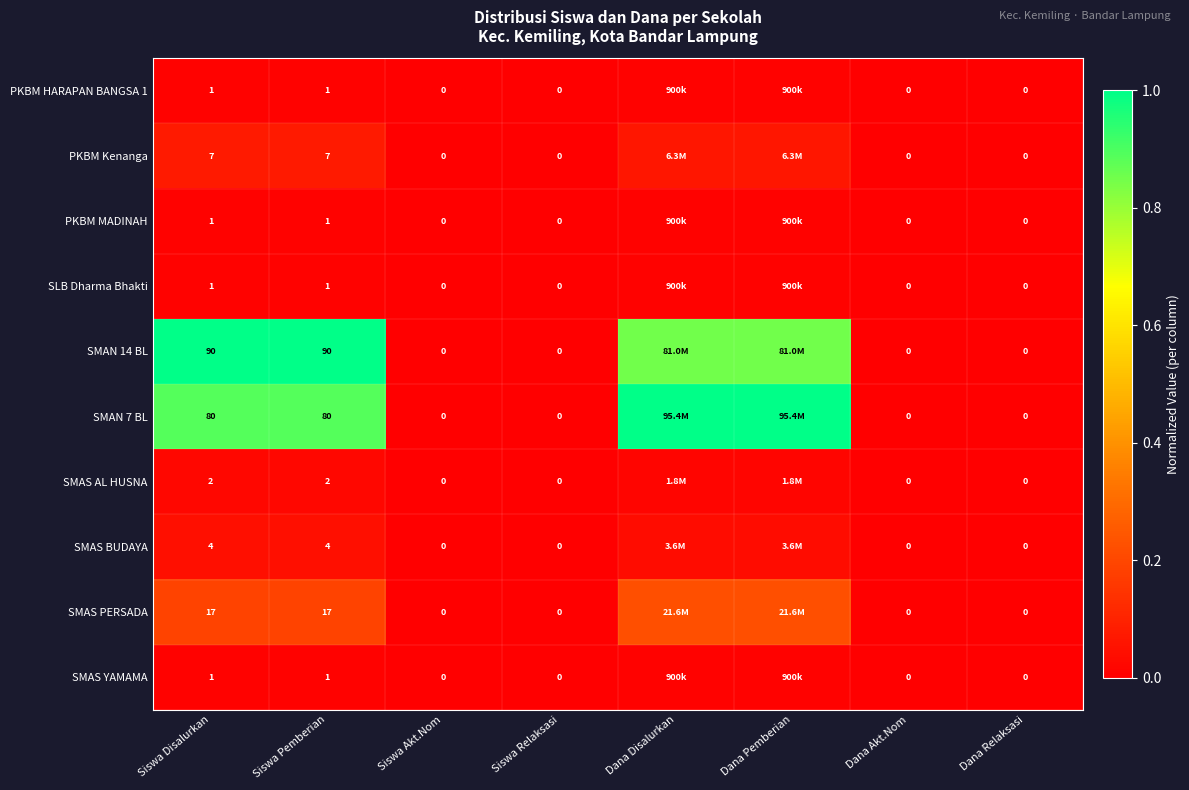

Is the value of PKBM MADINAH at Siswa Pemberian greater than the value of PKBM HARAPAN BANGSA 1 at Siswa Akt.Nom?

Yes